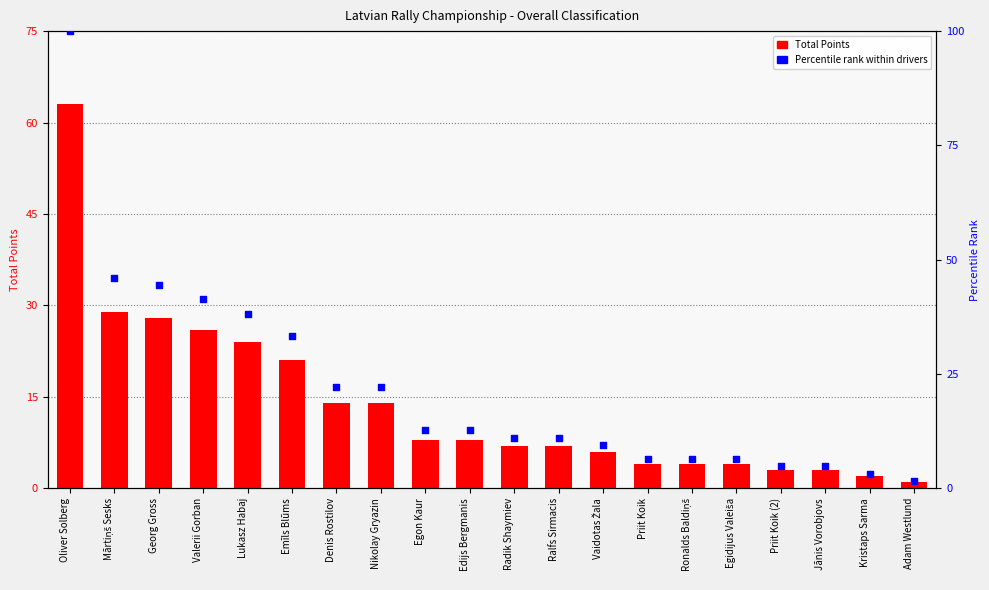

What is the total value across all series at Nikolay Gryazin?

36.2